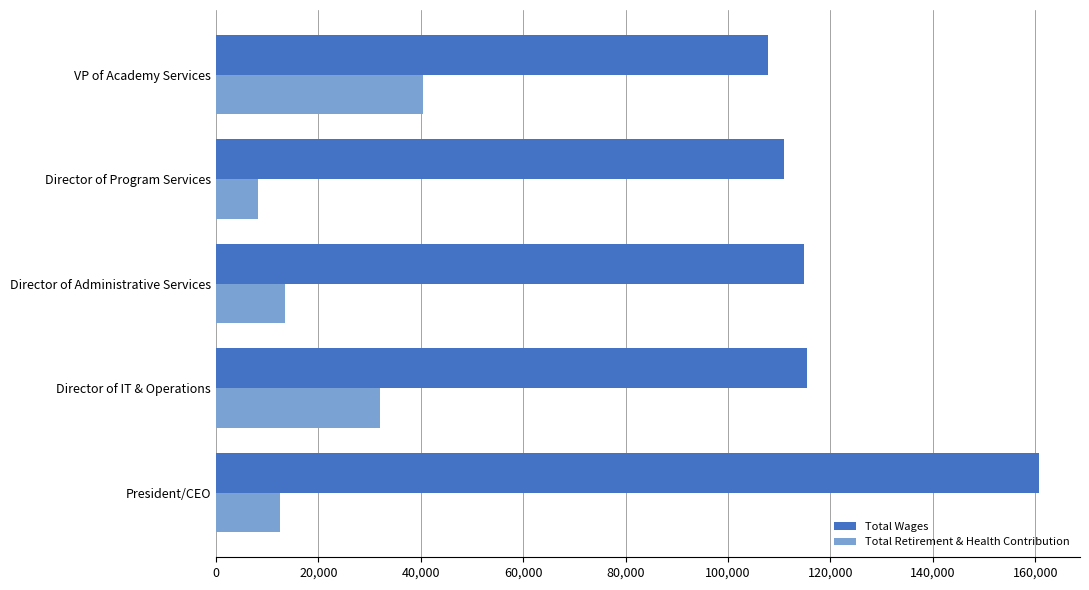

How many values in the Total Retirement & Health Contribution series are below 13450?

2